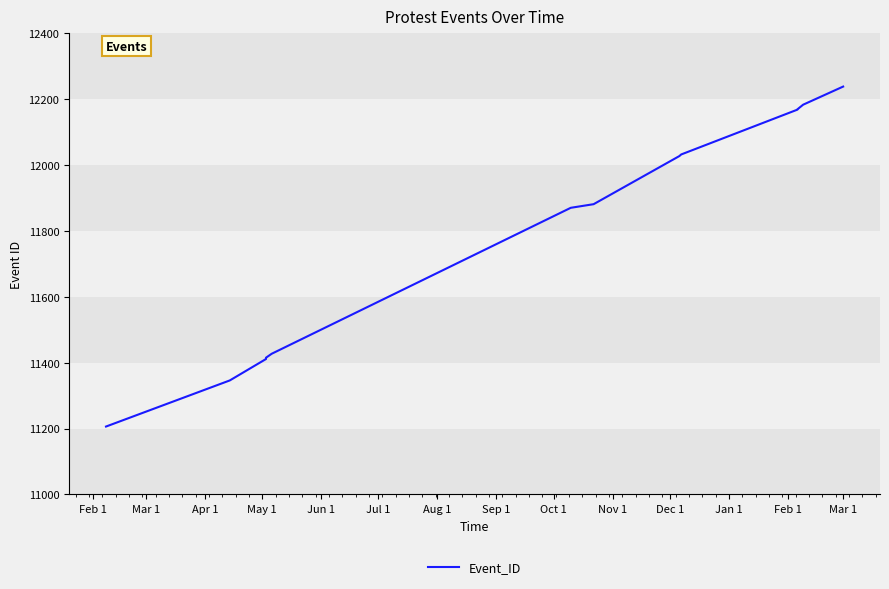

What is the change in value from Apr 1 to Feb 1?

+772